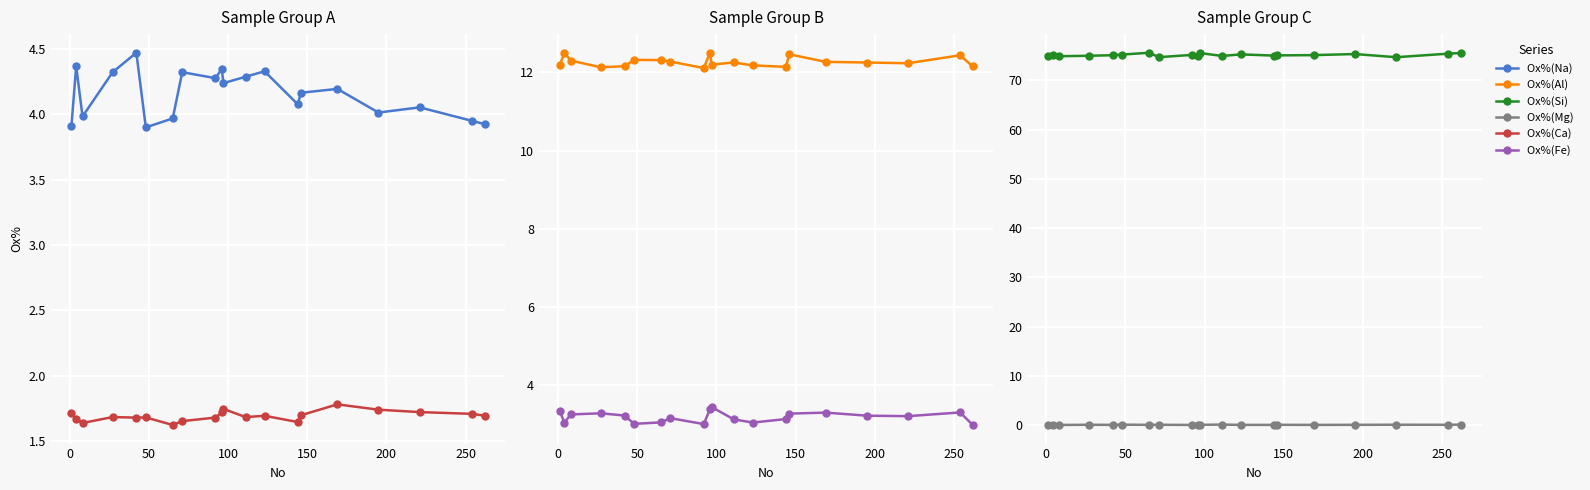

What is the difference between the maximum and second lowest values in the Ox%(Mg)  series?

0.1